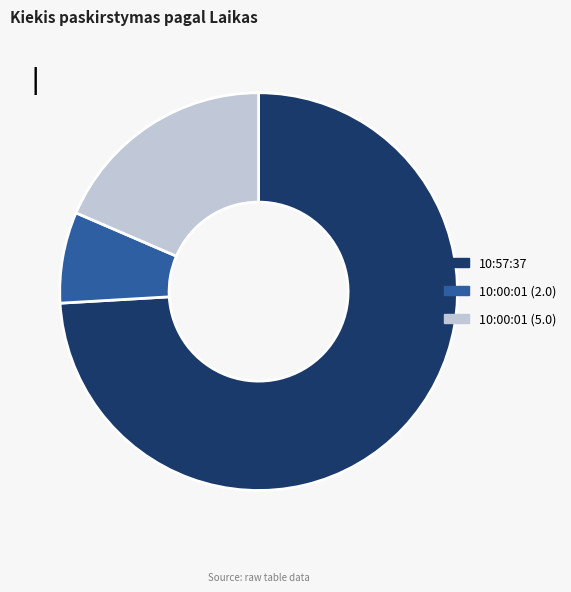

True or false: 10:00:01 (2.0) accounts for 7% of the total.

True